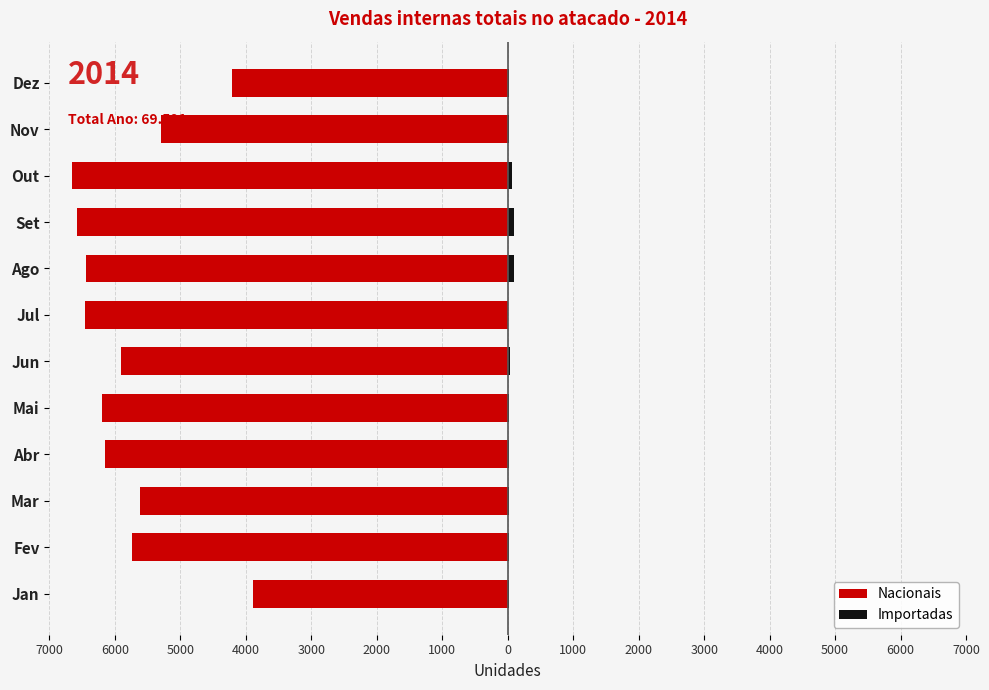

How many groups of bars are there?

12